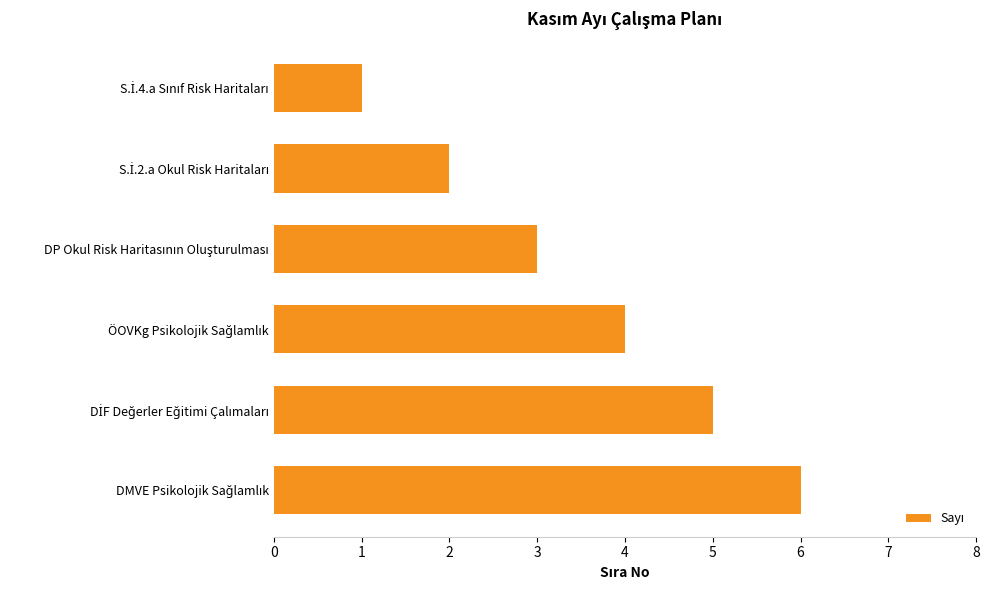

Are the bars horizontal?

Yes